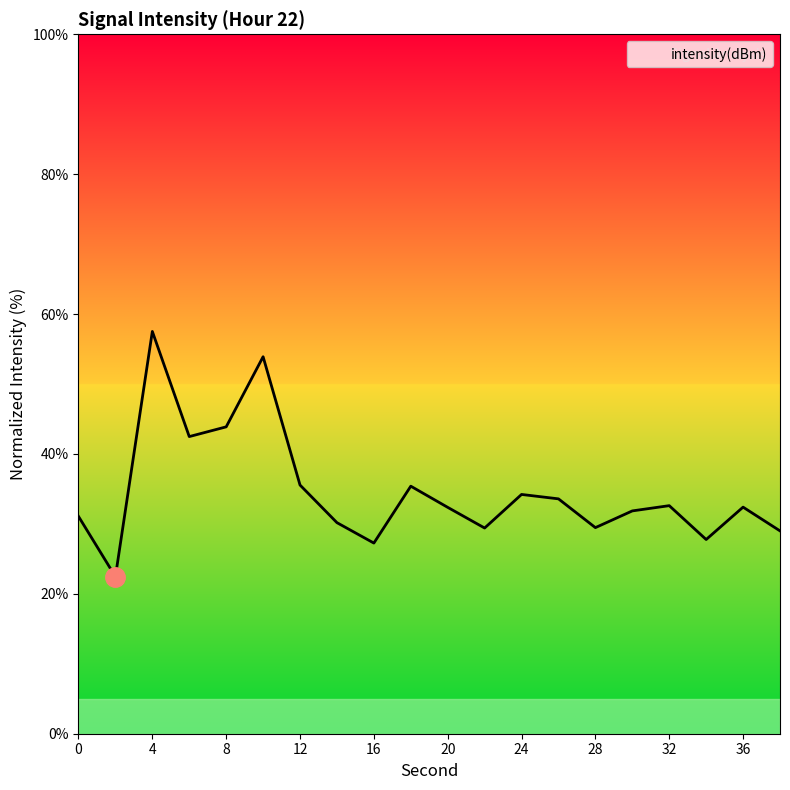

What is the difference between the maximum and minimum values?

35.1